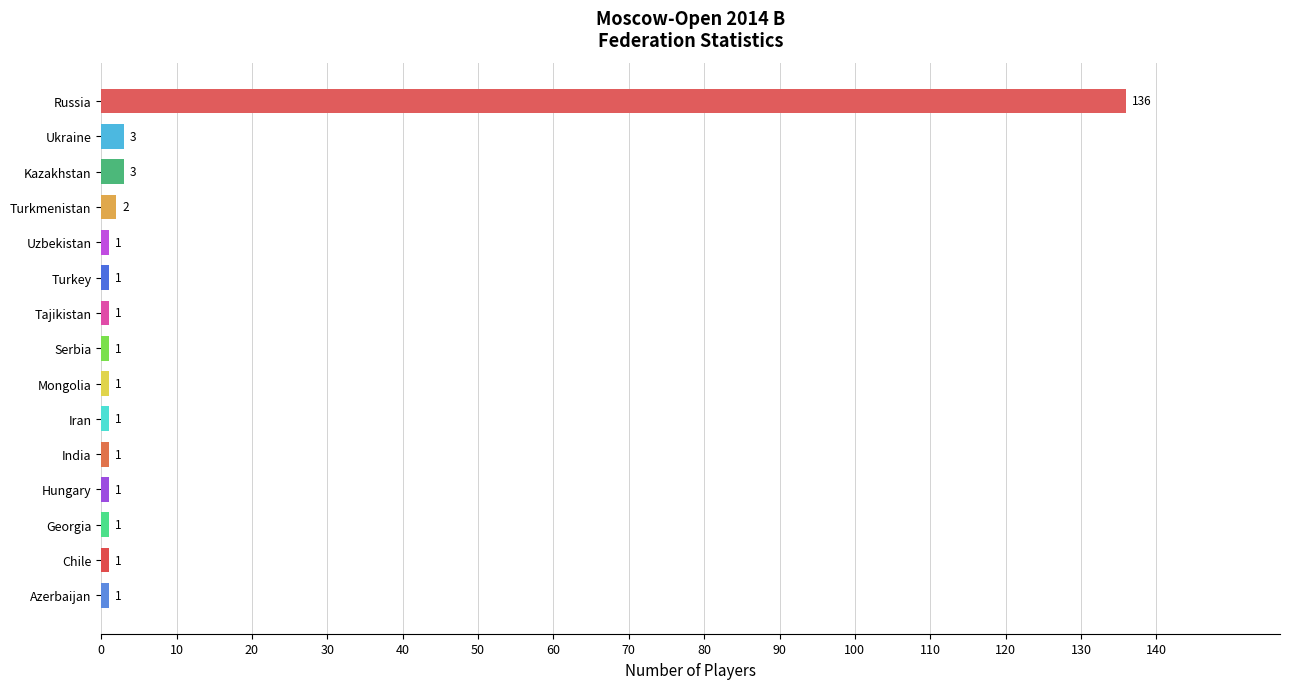

What is the maximum value shown in the chart?

136